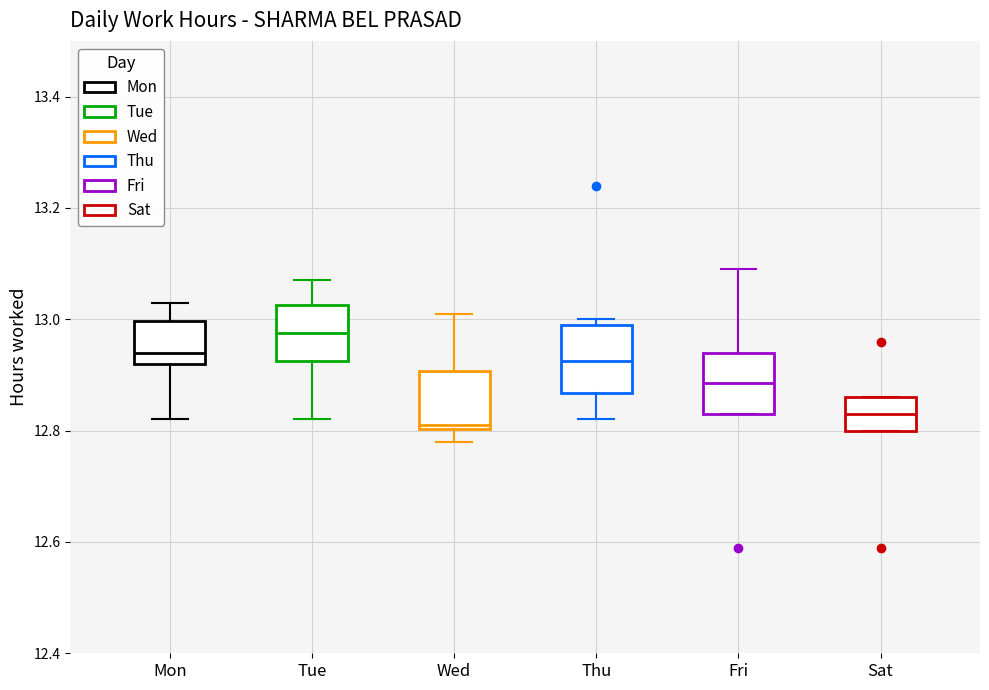

Reading left to right, read every box against the y-axis: the position of its median line, the range the box covers, and the ends of its whiskers. The values are not printed on the chart, so give them approximately, as read against the axis.

Mon: median 12.94, box 12.92 to 13.00, whiskers 12.82 to 13.04
Tue: median 12.98, box 12.92 to 13.02, whiskers 12.82 to 13.08
Wed: median 12.82, box 12.80 to 12.90, whiskers 12.78 to 13.02
Thu: median 12.92, box 12.86 to 13.00, whiskers 12.82 to 13.00 (just above the box's upper edge)
Fri: median 12.88, box 12.84 to 12.94, whiskers 12.84 to 13.10
Sat: median 12.84, box 12.80 to 12.86, whiskers 12.80 to 12.86